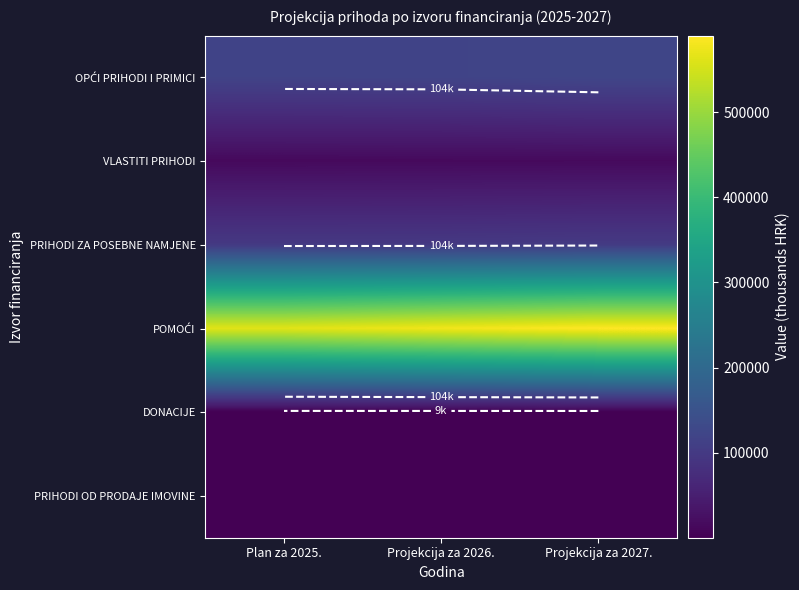

Is it true that PRIHODI ZA POSEBNE NAMJENE equals 98218 at Projekcija za 2026.?

True